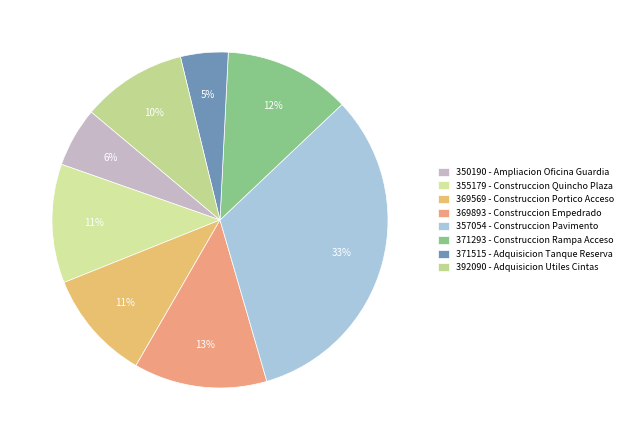

What percentage is the 357054 - Construccion Pavimento slice, to the nearest percent?

33%